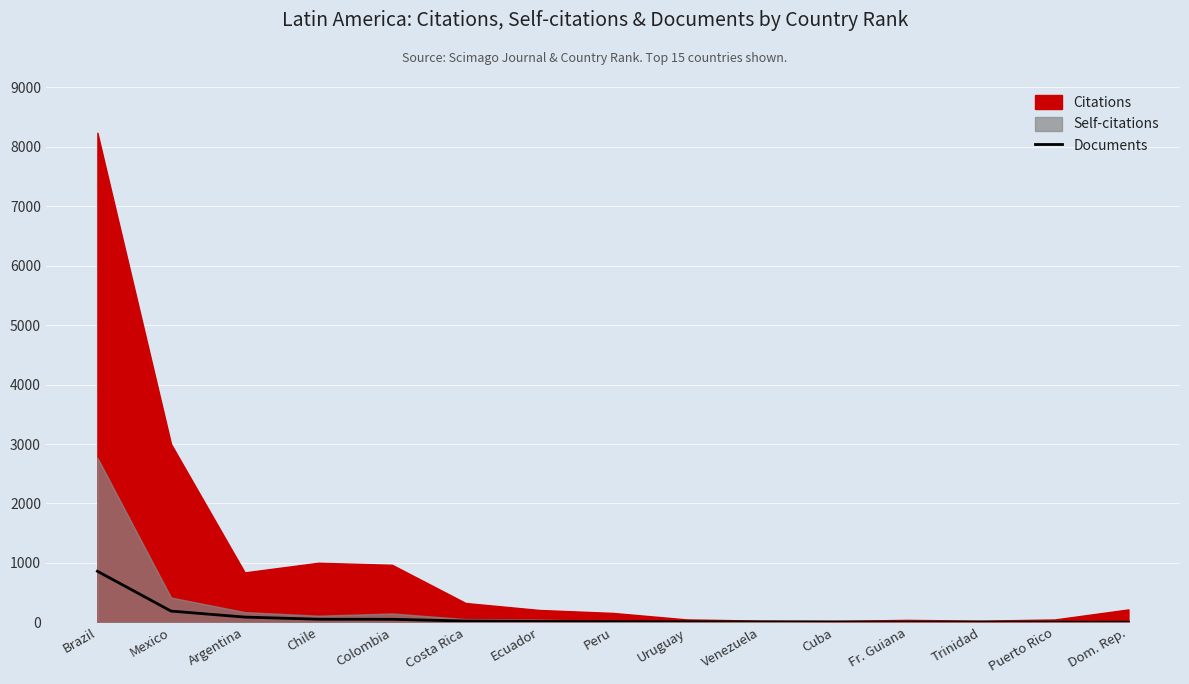

At which label does Documents reach its peak?

Brazil